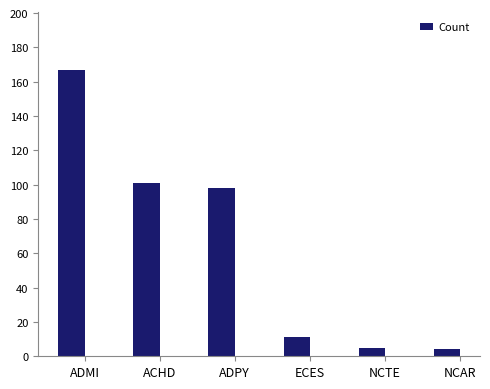

Are the bars horizontal?

No